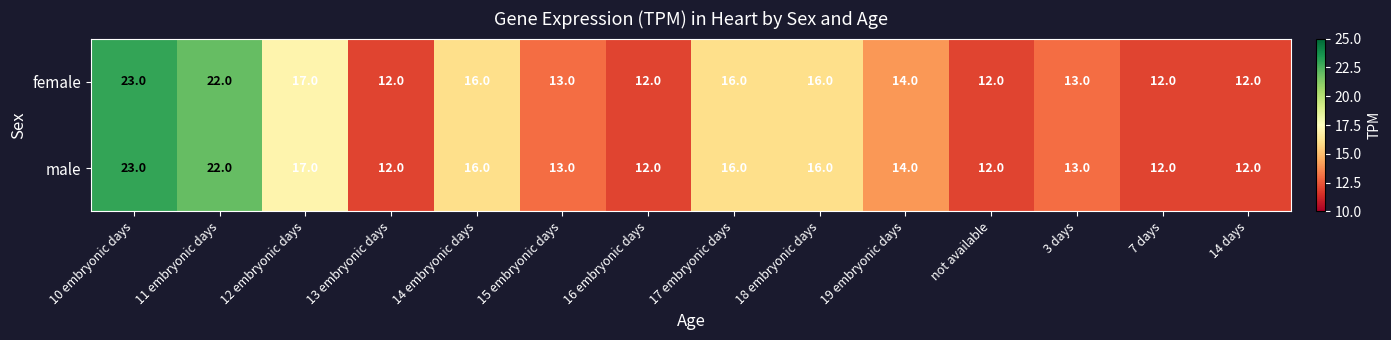

Count the number of data series in this chart.

2